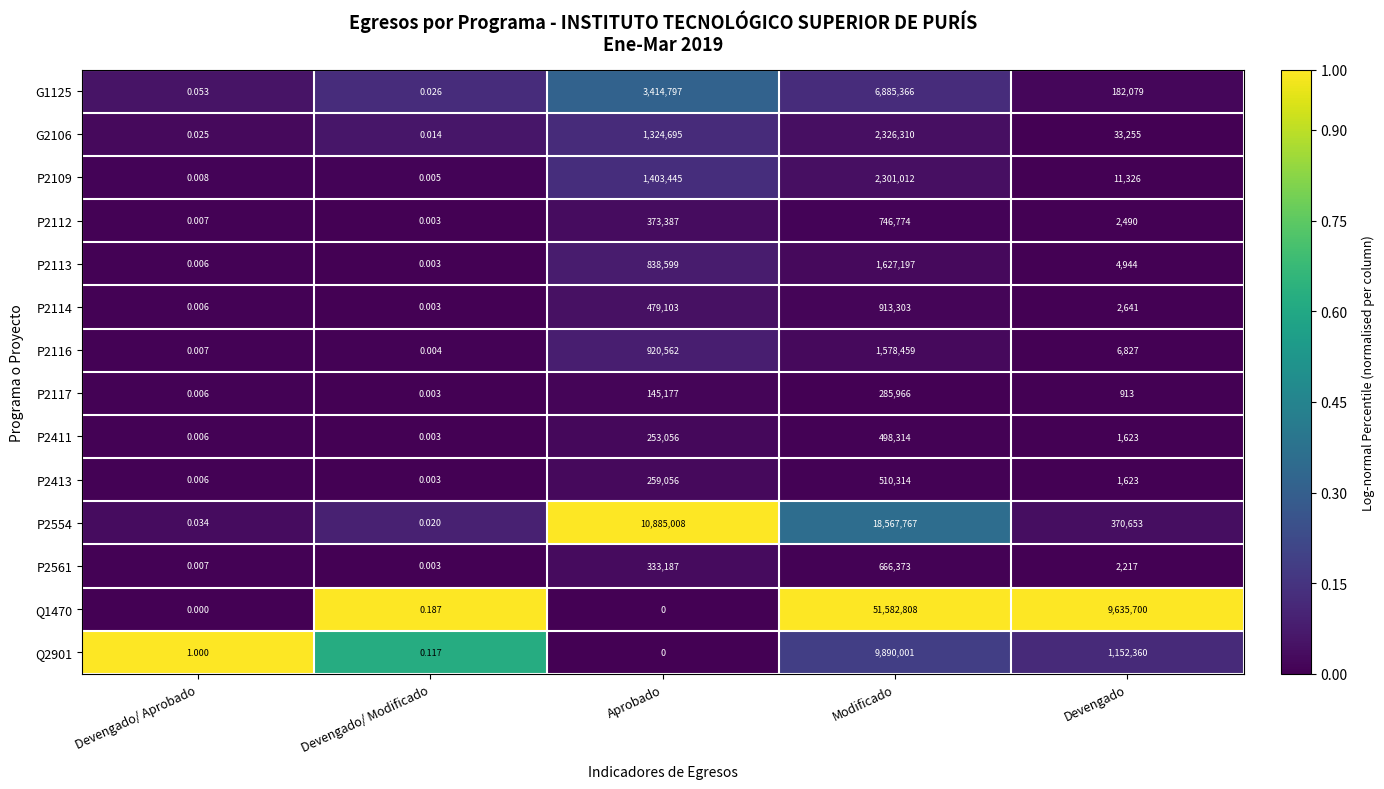

Where is P2411 nearest to the value 249157?

Aprobado